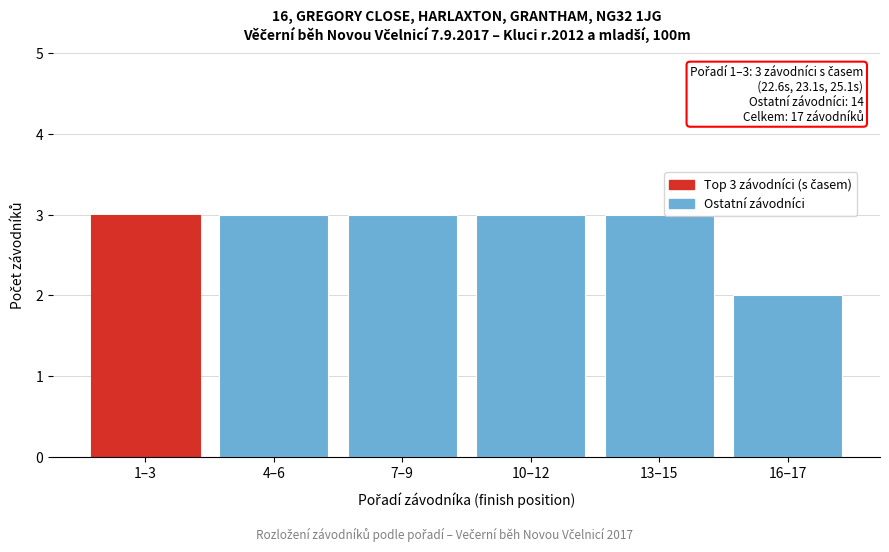

What is the maximum value shown in the chart?

3